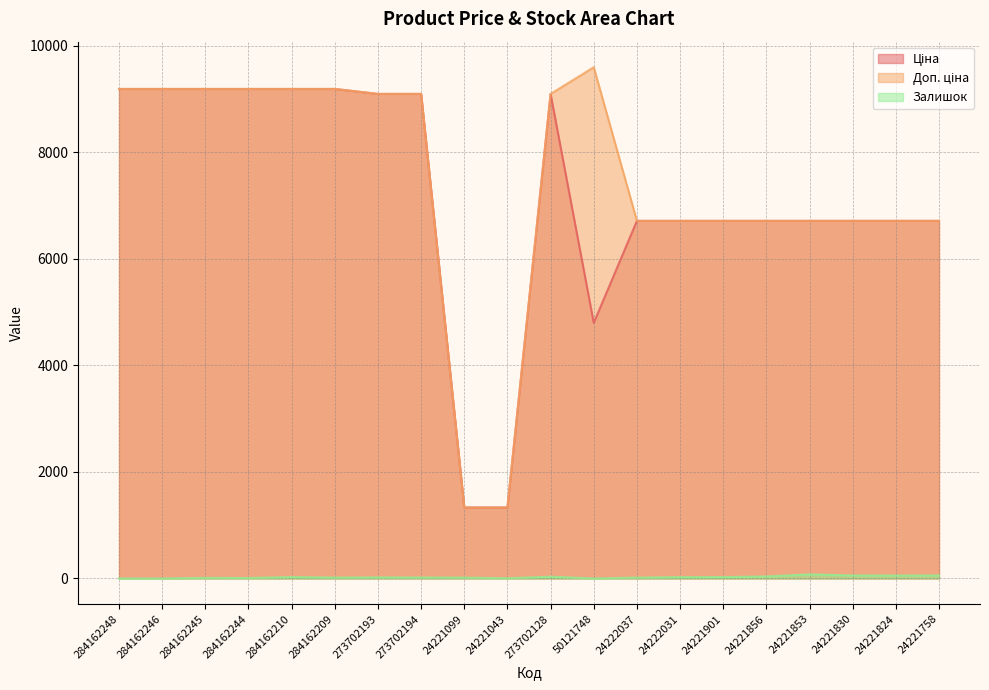

What is the sum of the Ціна values at 24222031 and 24221901?

13420.4